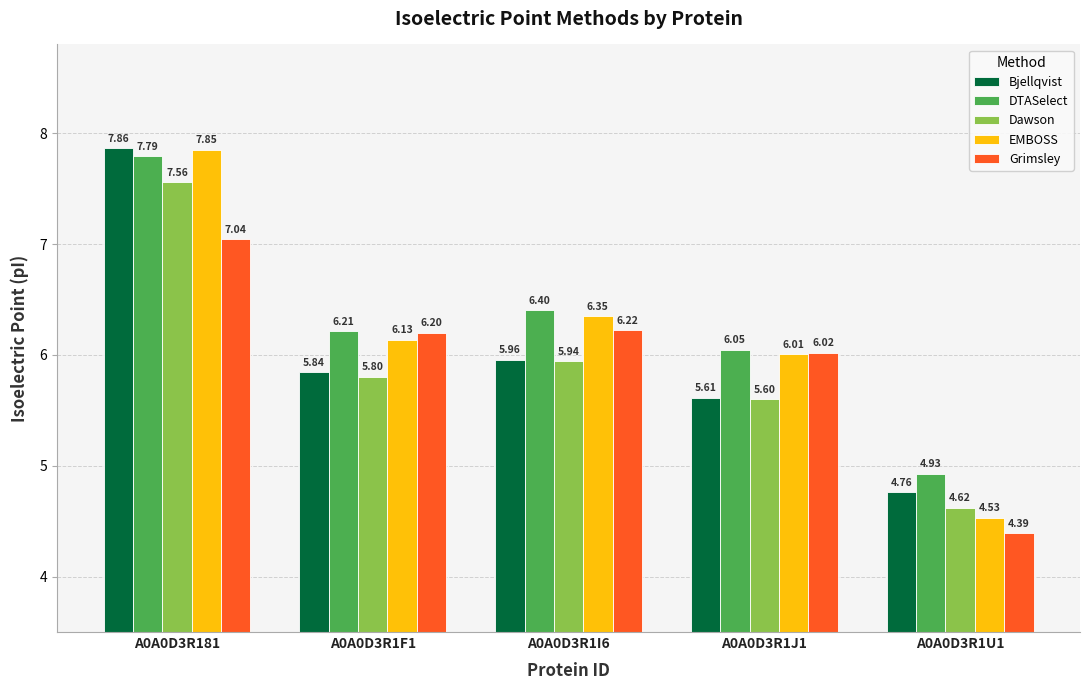

What is the total value across all series at A0A0D3R181?

38.1